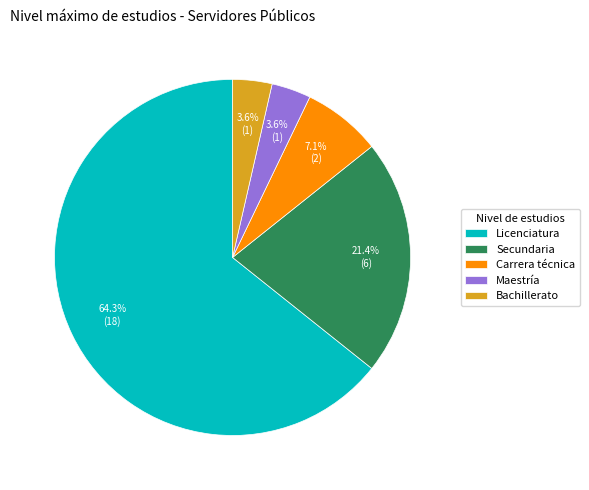

To the nearest percent, what percentage of the pie is Carrera técnica?

7%